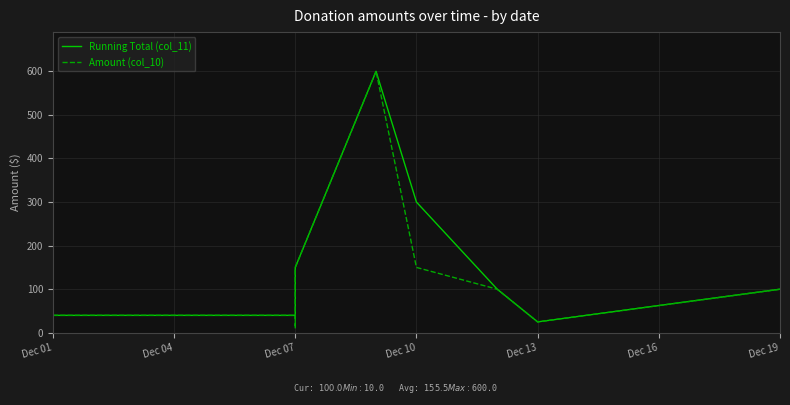

List the series in order of their overall mean, highest first.

Running Total (col_11), Amount (col_10)